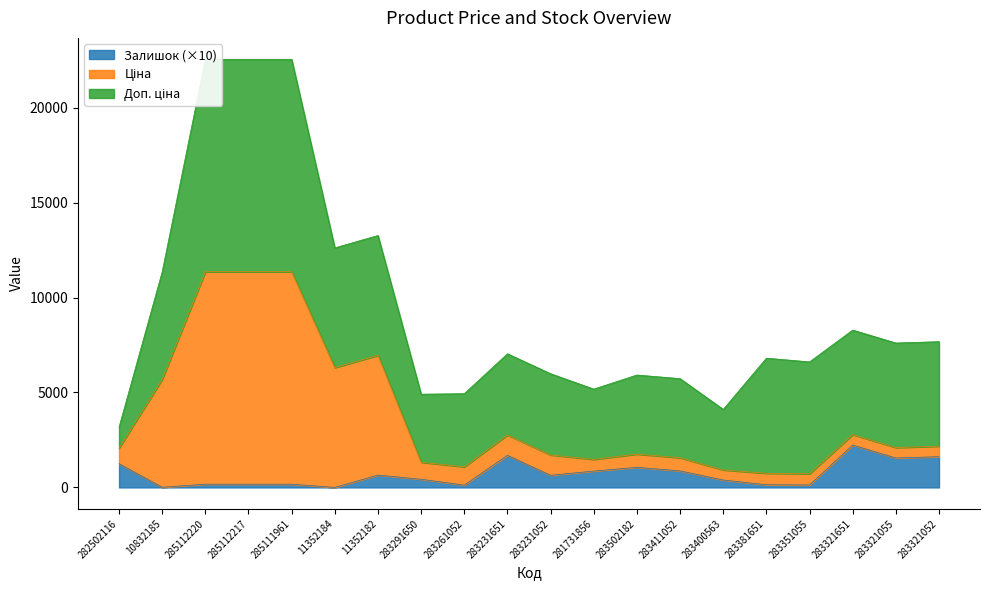

The Залишок (×10) series shows 0 at 11352184. True or false?

True